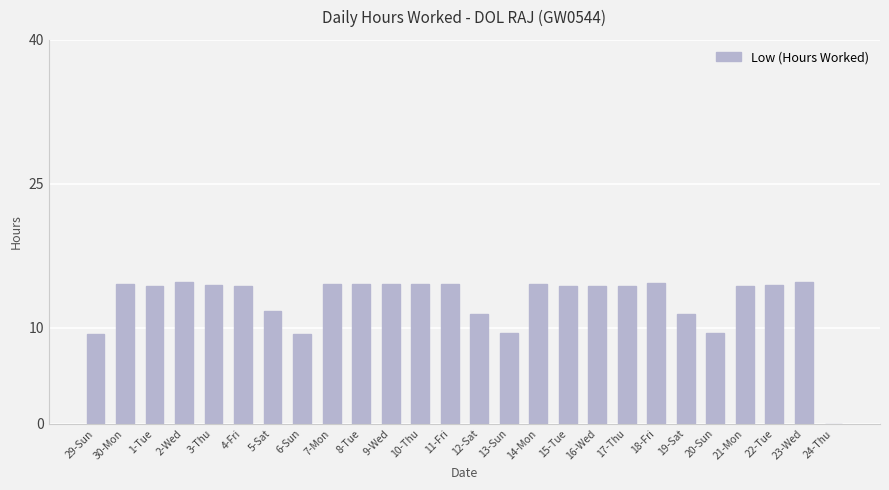

How many values are above zero?

25